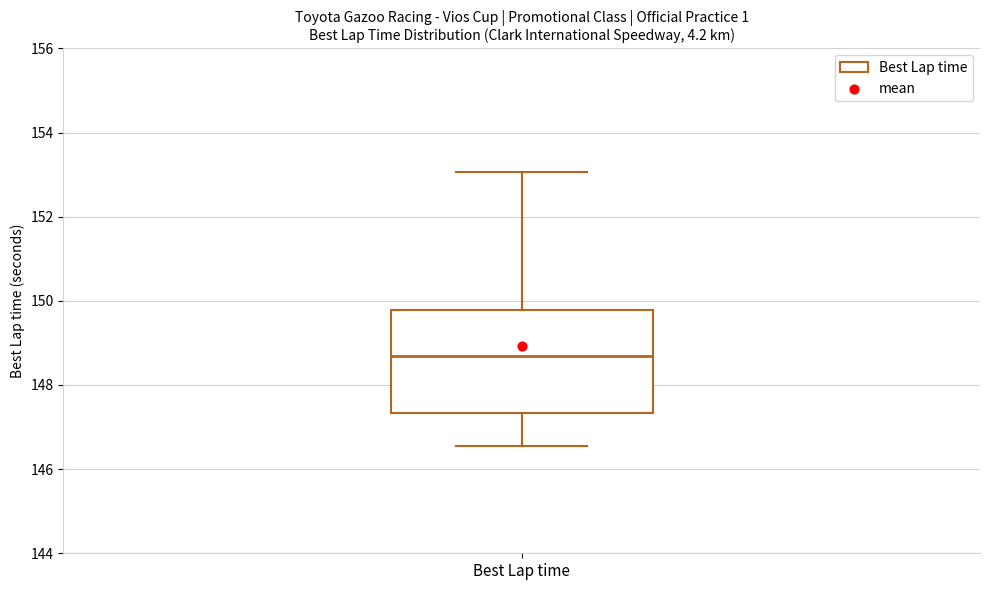

Transcribe this box plot: give where the median line is, the range the box spans, and where the two whiskers end, as read against the y-axis. The values are not printed on the chart, so give them approximately, as read against the axis.

median 148.6, box 147.4 to 149.8, whiskers 146.6 to 153.0